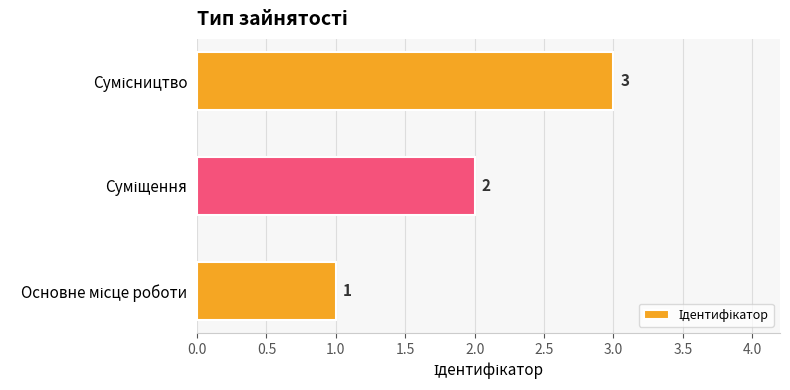

What is the sum of all values?

6